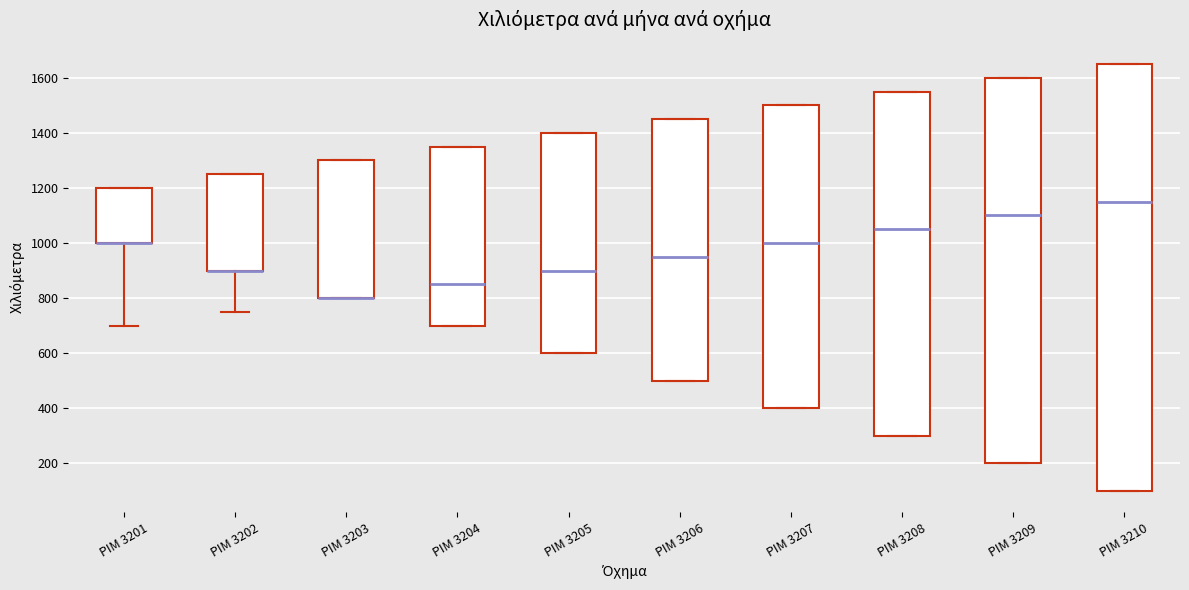

Reading left to right, read every box against the y-axis: the position of its median line, the range the box covers, and the ends of its whiskers. The values are not printed on the chart, so give them approximately, as read against the axis.

ΡΙΜ 3201: median 1000 (drawn on the box's lower edge), box 1000 to 1200, whiskers 700 to 1200
ΡΙΜ 3202: median 900 (drawn on the box's lower edge), box 900 to 1260, whiskers 760 to 1260
ΡΙΜ 3203: median 800 (drawn on the box's lower edge), box 800 to 1300, whiskers 800 to 1300
ΡΙΜ 3204: median 860, box 700 to 1360, whiskers 700 to 1360
ΡΙΜ 3205: median 900, box 600 to 1400, whiskers 600 to 1400
ΡΙΜ 3206: median 960, box 500 to 1460, whiskers 500 to 1460
ΡΙΜ 3207: median 1000, box 400 to 1500, whiskers 400 to 1500
ΡΙΜ 3208: median 1060, box 300 to 1560, whiskers 300 to 1560
ΡΙΜ 3209: median 1100, box 200 to 1600, whiskers 200 to 1600
ΡΙΜ 3210: median 1160, box 100 to 1660, whiskers 100 to 1660